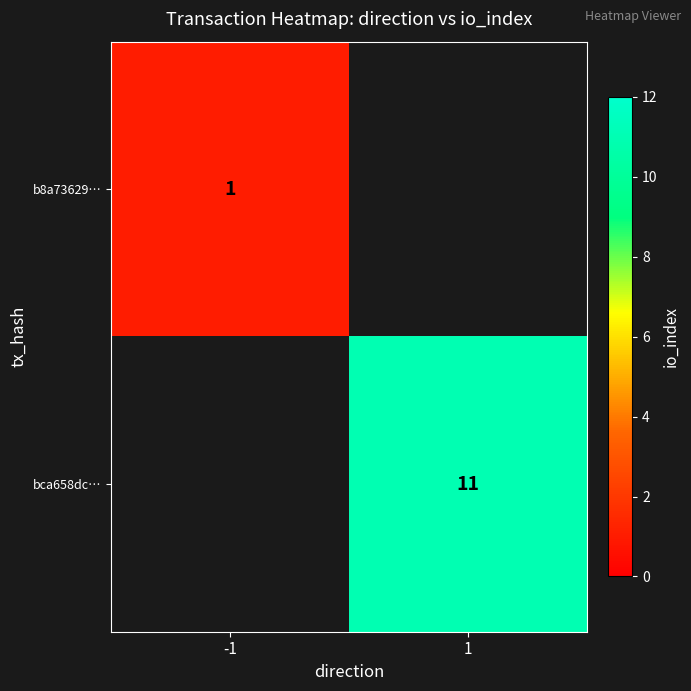

At which category does the chart reach its peak across all series?

1